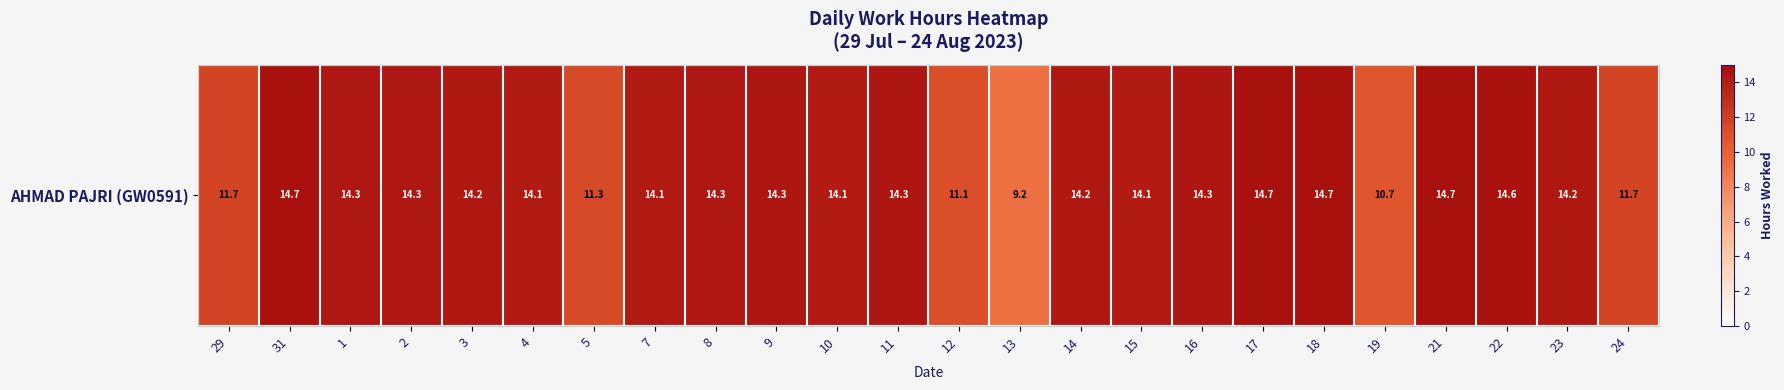

The value at 15 is 14.1. True or false?

True